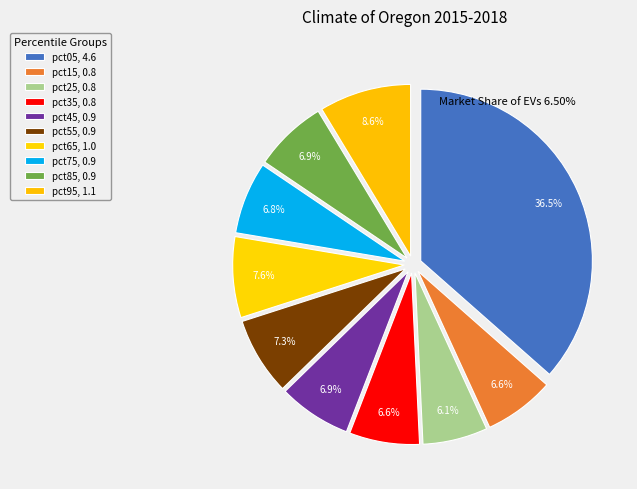

To the nearest percent, what percentage of the pie is pct75?

7%